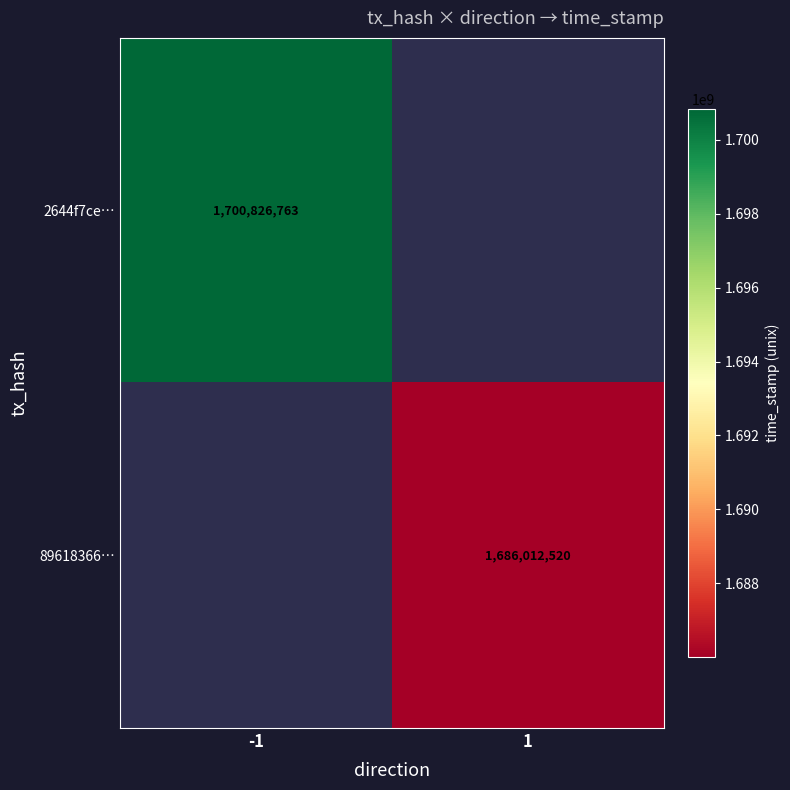

What is the maximum value shown in the chart?

1700826763.0